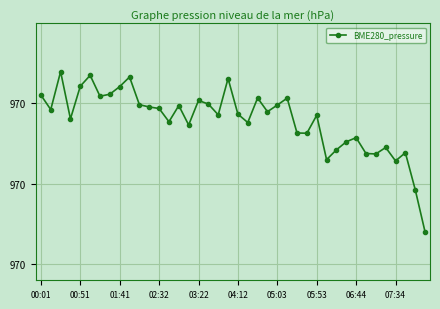

What is the difference between the maximum and second lowest values?

0.7